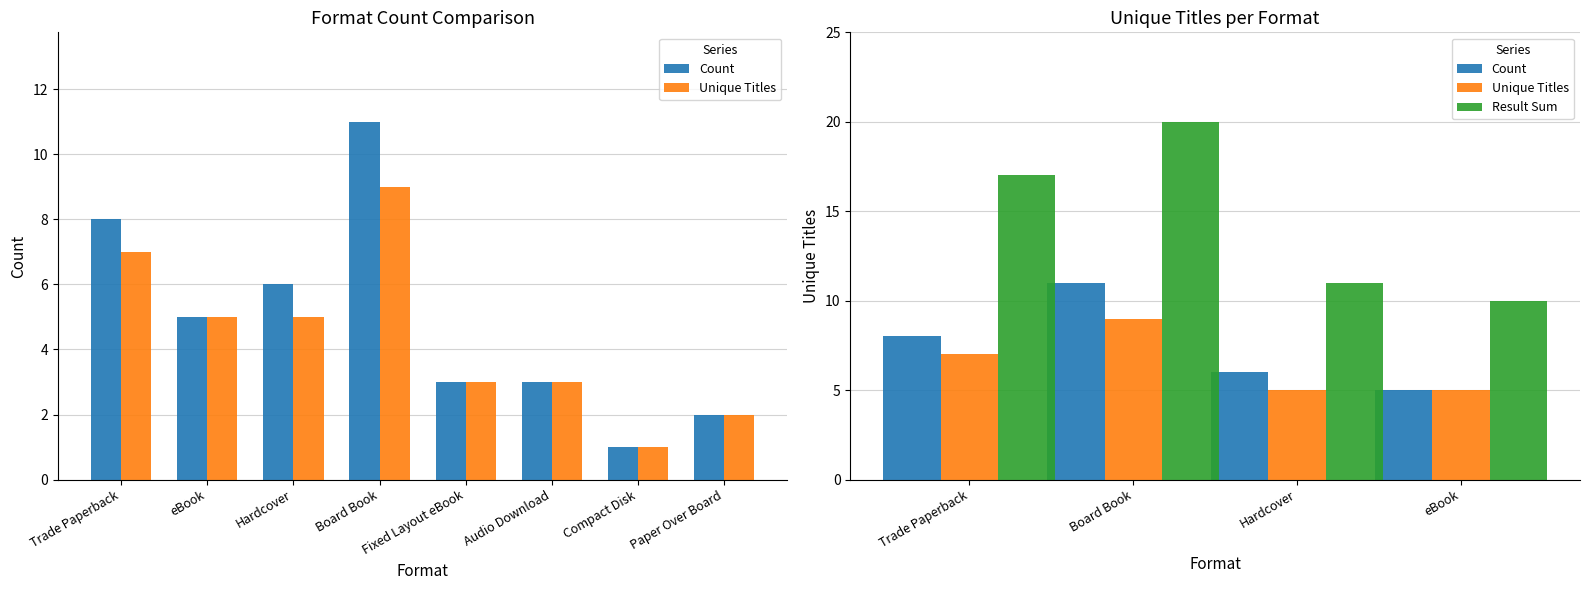

How many data points in Count are above 8?

1